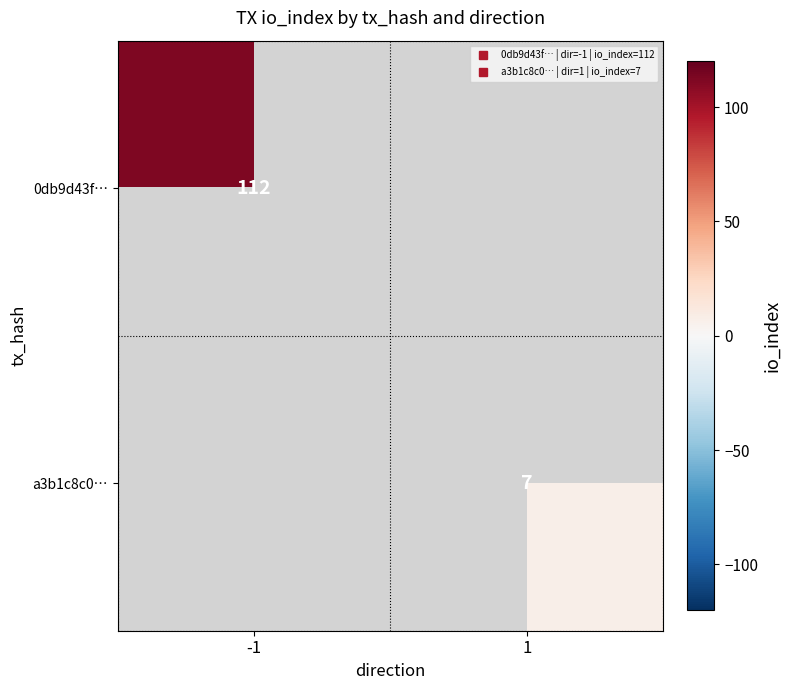

The value of a3b1c8c0… at 1 is 3.1. True or false?

False